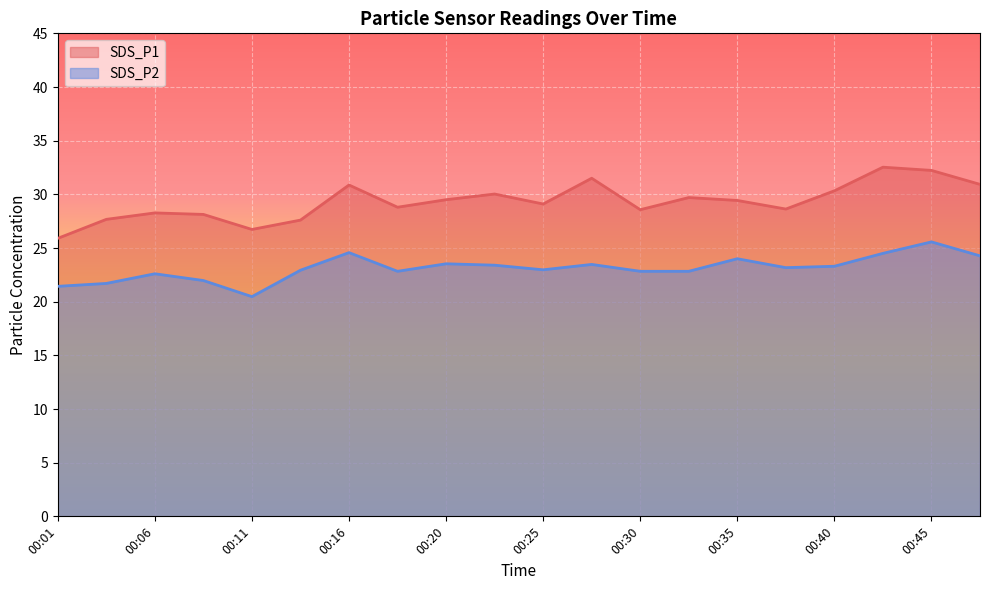

At which label is SDS_P1 closest to 29?

00:25